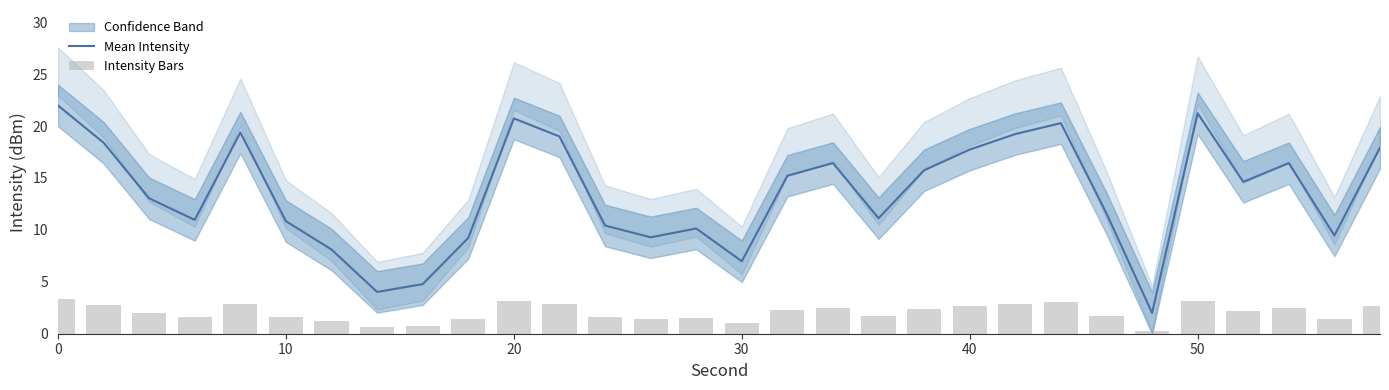

What is the value of the Intensity Bars bar at the 23rd from the left?

3.0